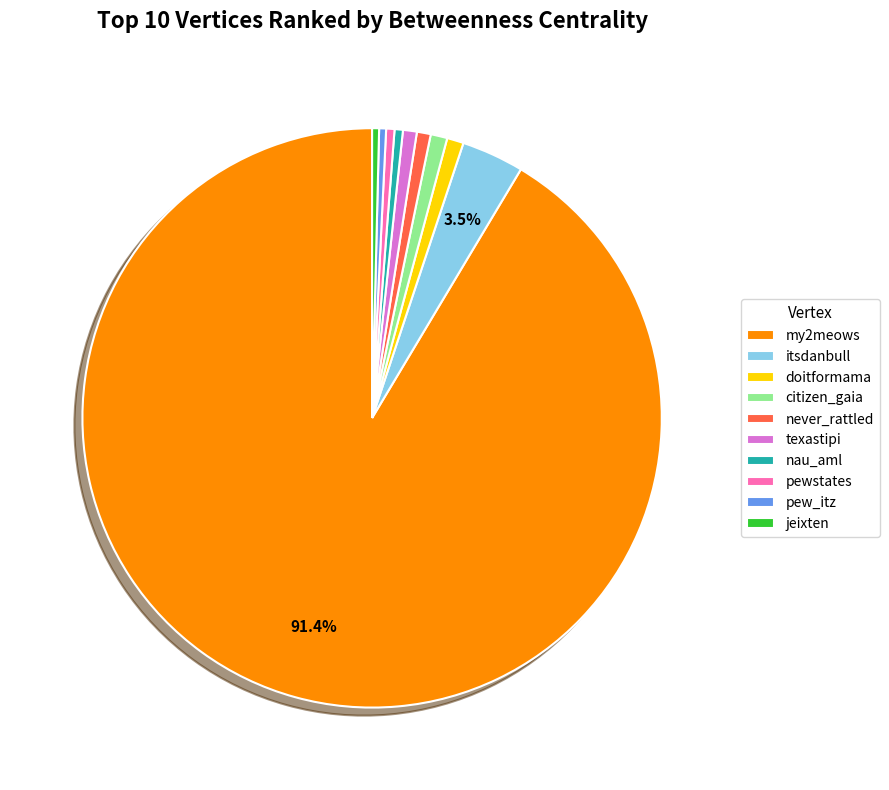

Which slice is the largest?

my2meows